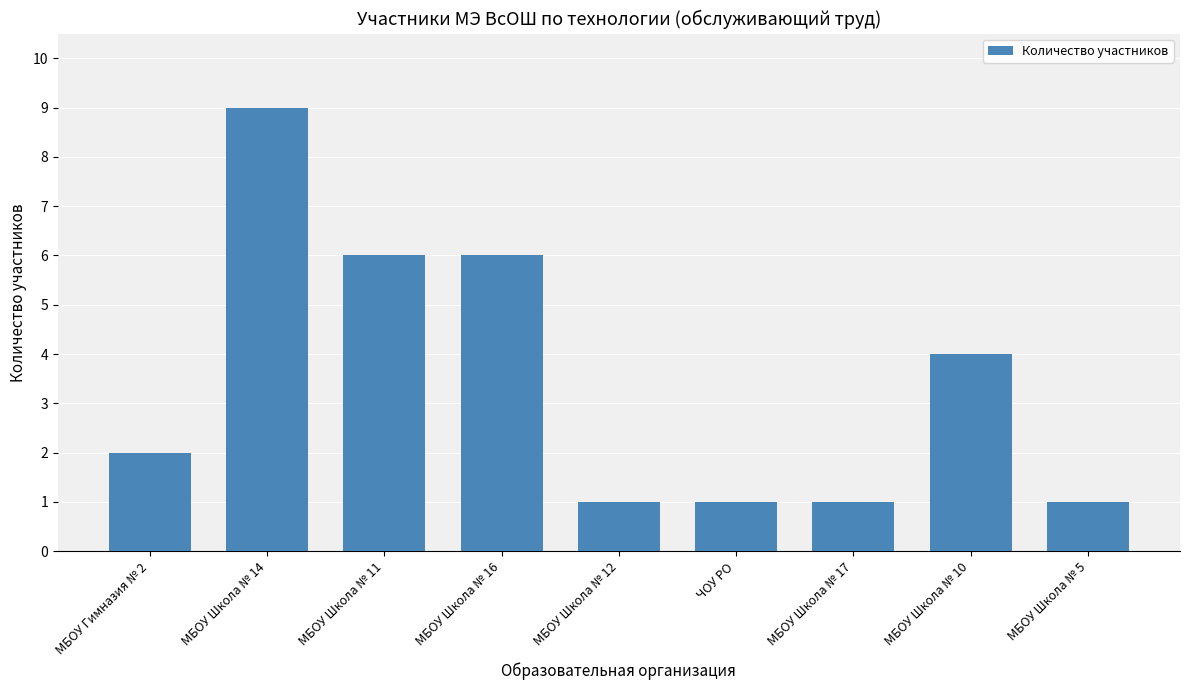

What is the label of the 4th bar from the left?

МБОУ Школа № 16